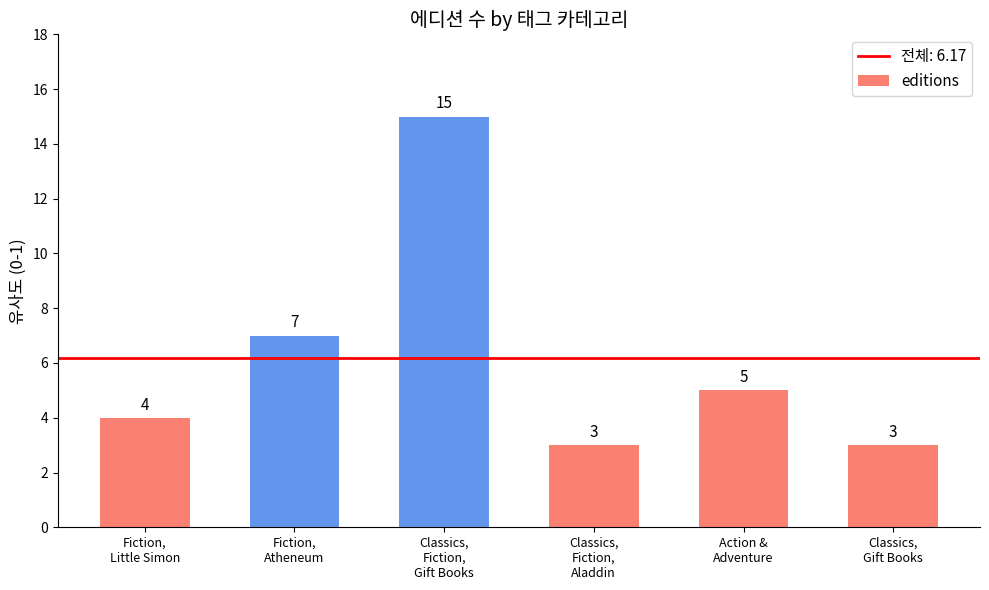

What is the difference between the values at Classics,
Fiction,
Aladdin and Classics,
Fiction,
Gift Books?

12